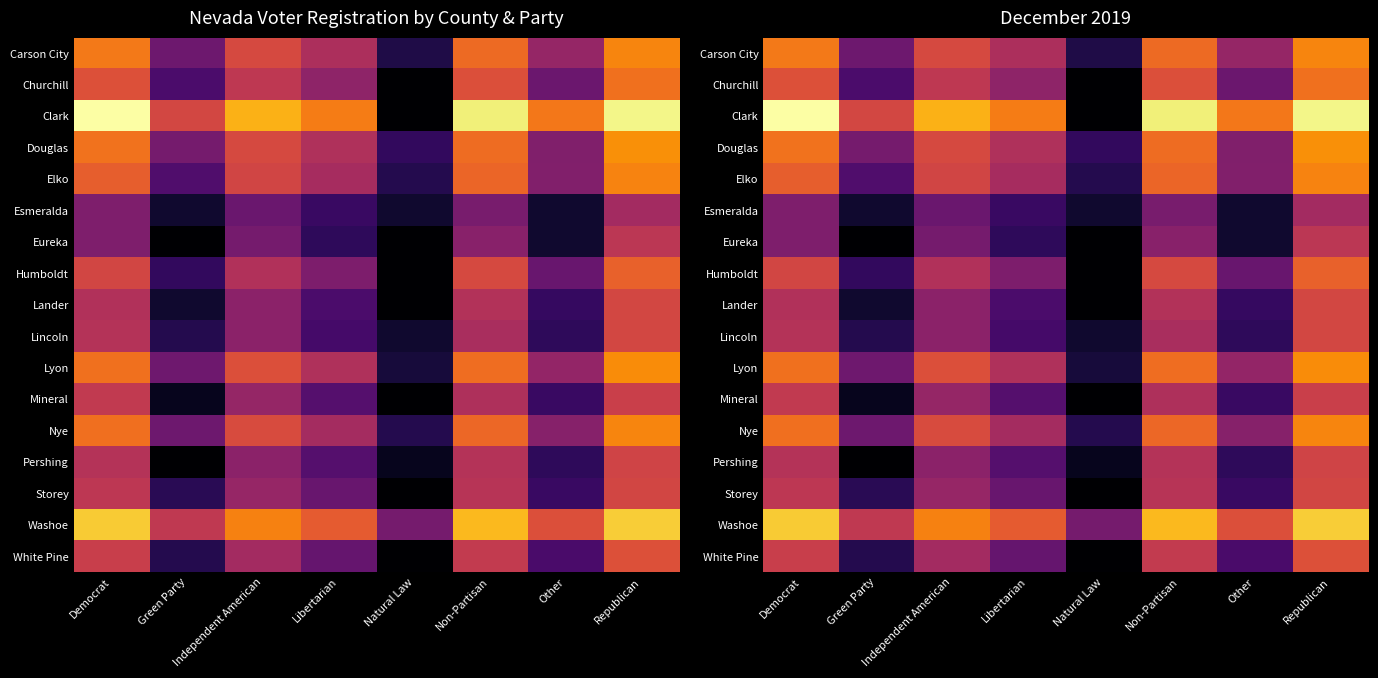

Which has a higher value, Green Party or Republican?

Republican